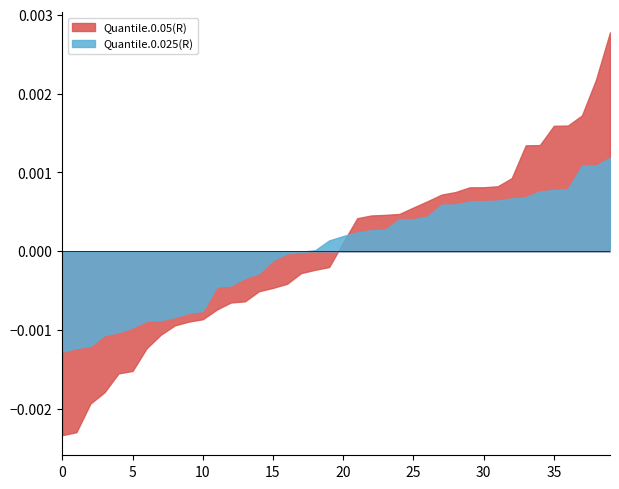

Which series has the largest total across all categories?

Quantile.0.05(R)